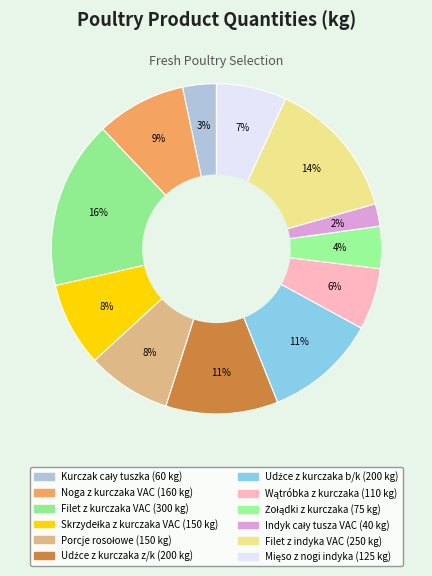

Does any single category account for the majority?

No